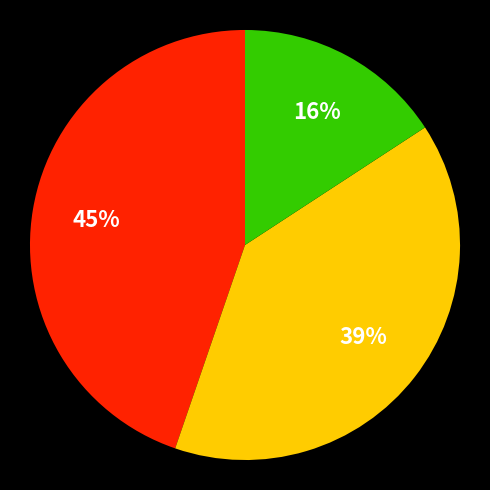

Count the number of slices in the pie.

3